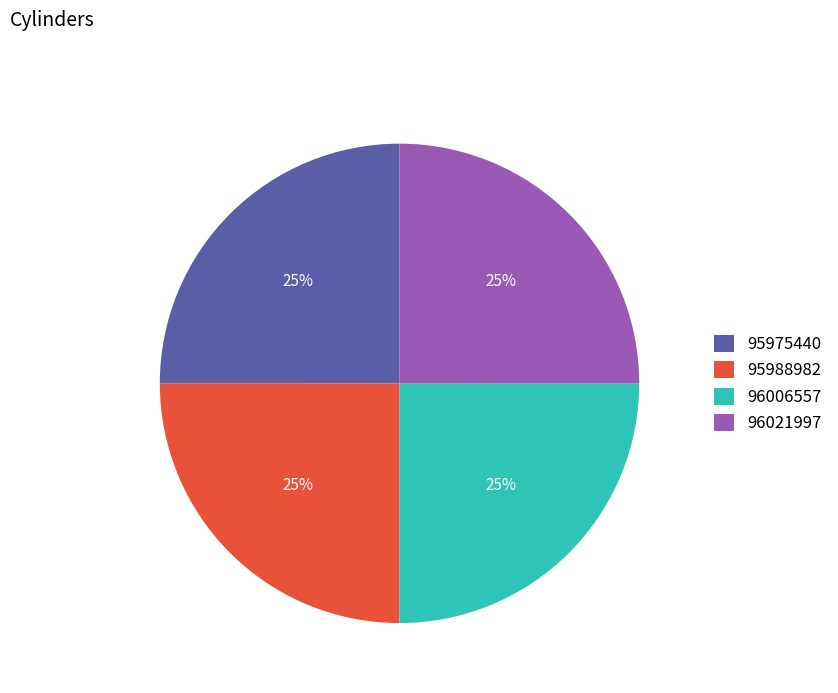

To the nearest percent, what is the average slice percentage?

25%